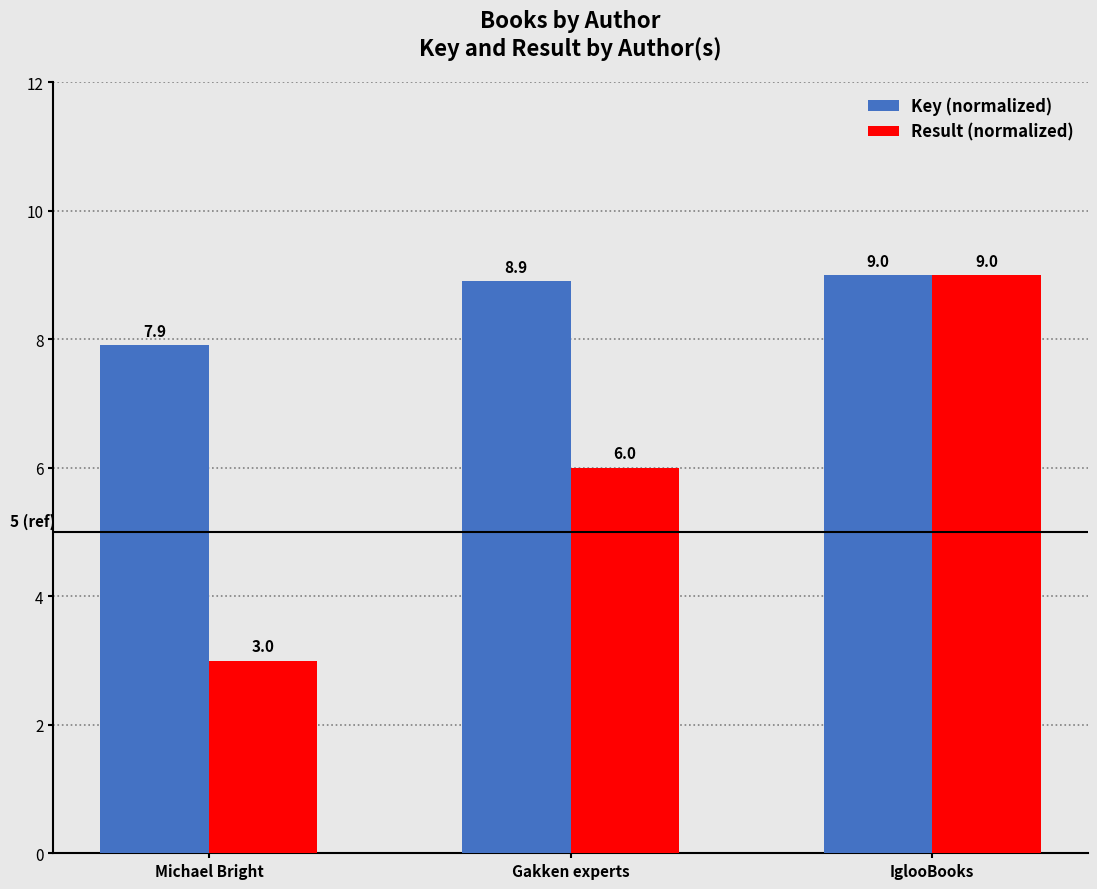

Reading left to right, what are all the values shown in this chart?

Key (normalized): 7.9	8.9	9.0
Result (normalized): 3.0	6.0	9.0